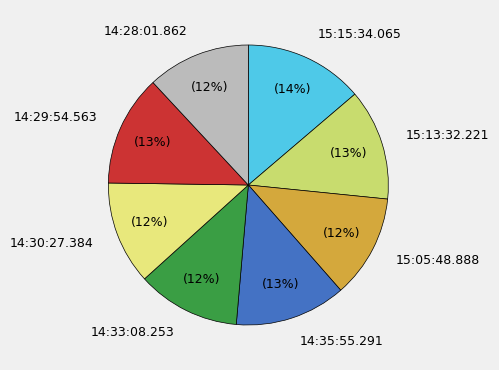

To the nearest percent, what is the combined percentage of 15:15:34.065 and 14:28:01.862?

26%